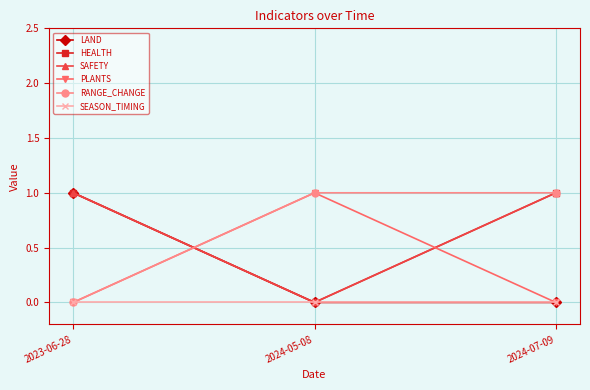

Is this an area chart (filled region under the line)?

No